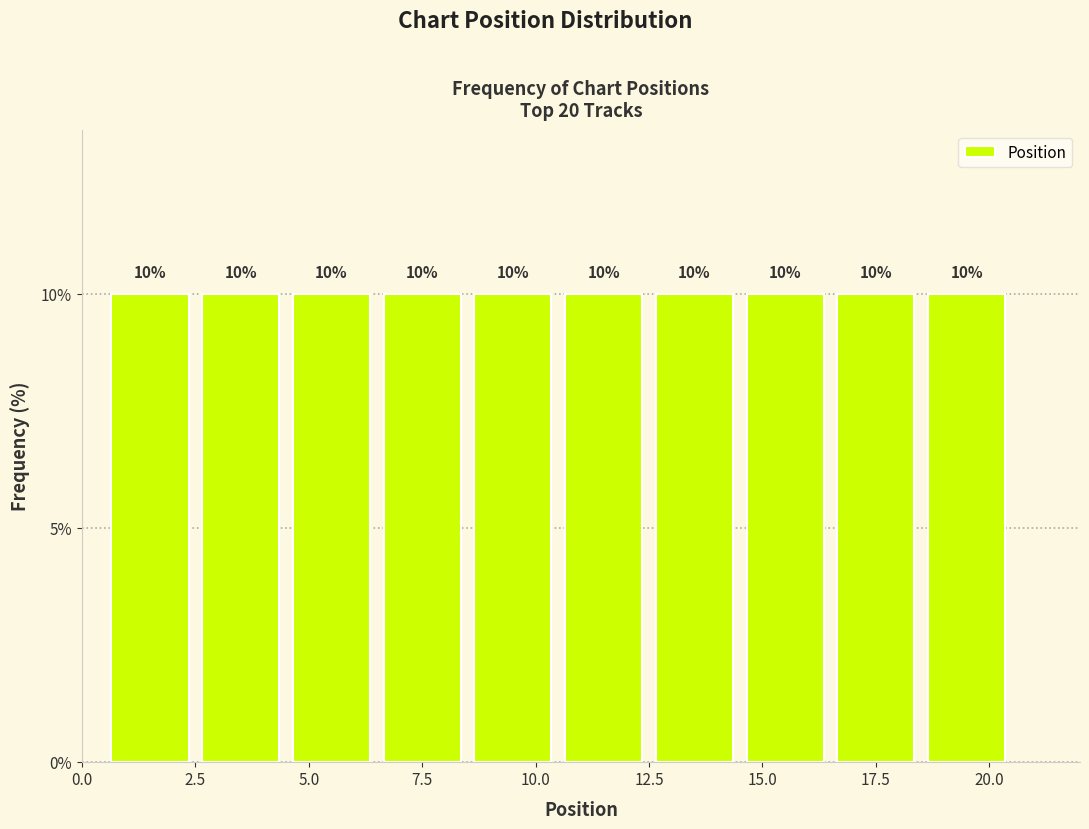

Reading left to right, list every bar in this chart as the range it spans on the x-axis followed by its height.

0.5 to 2.5: 10
2.5 to 4.5: 10
4.5 to 6.5: 10
6.5 to 8.5: 10
8.5 to 10.5: 10
10.5 to 12.5: 10
12.5 to 14.5: 10
14.5 to 16.5: 10
16.5 to 18.5: 10
18.5 to 20.5: 10